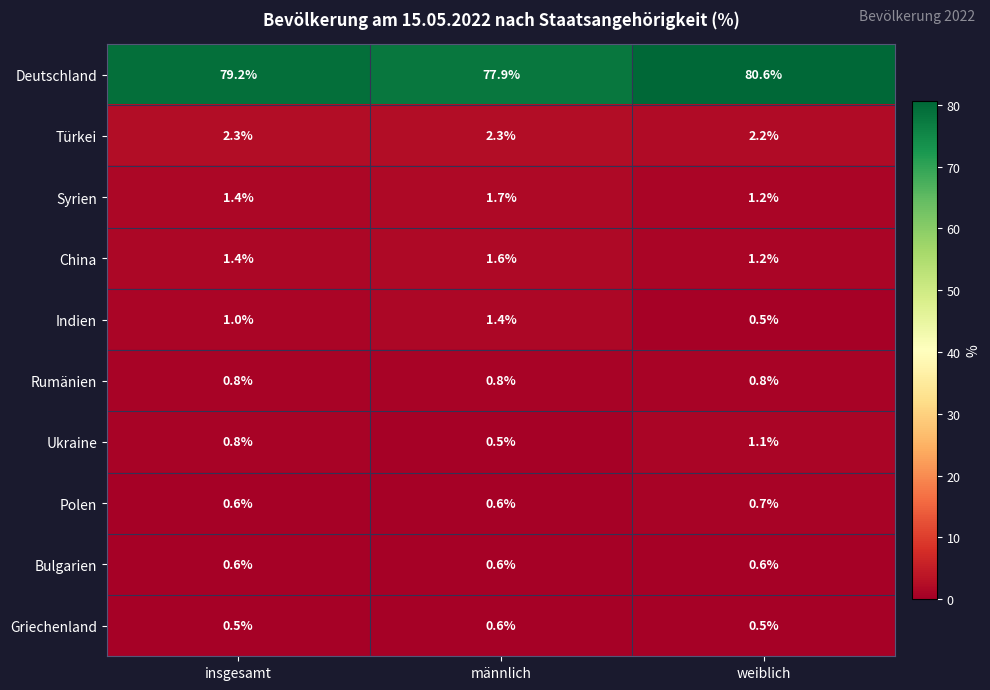

What value does the Ukraine series have at weiblich?

1.1